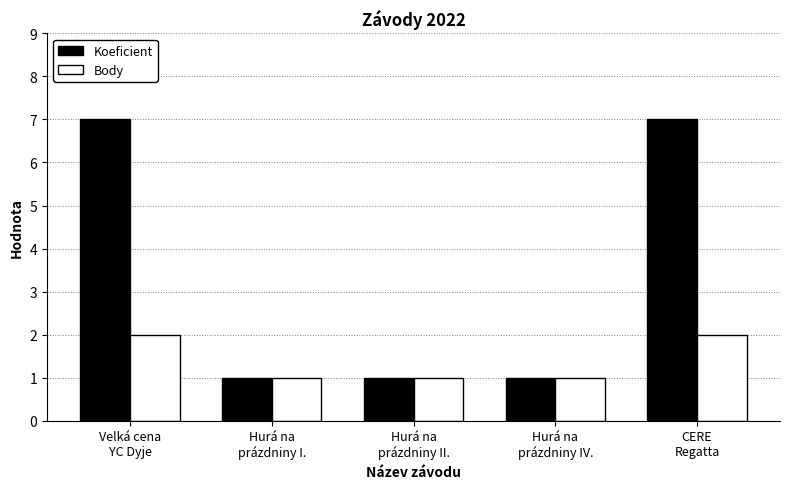

Which series has the widest spread of values?

Koeficient